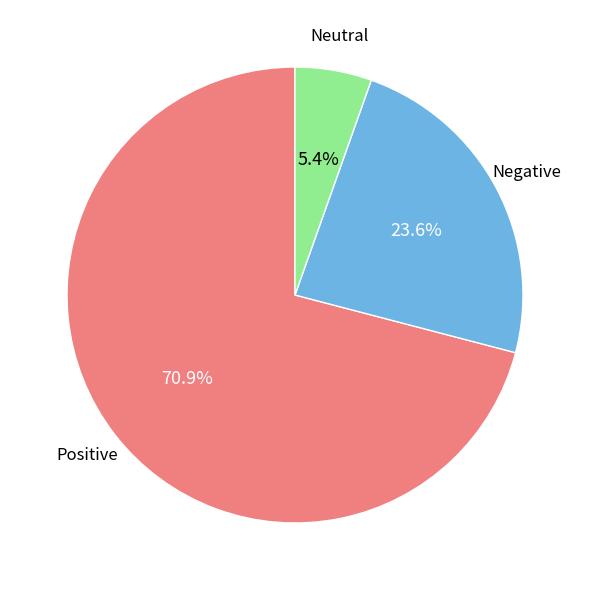

Is there any slice that represents more than half of the pie?

Yes